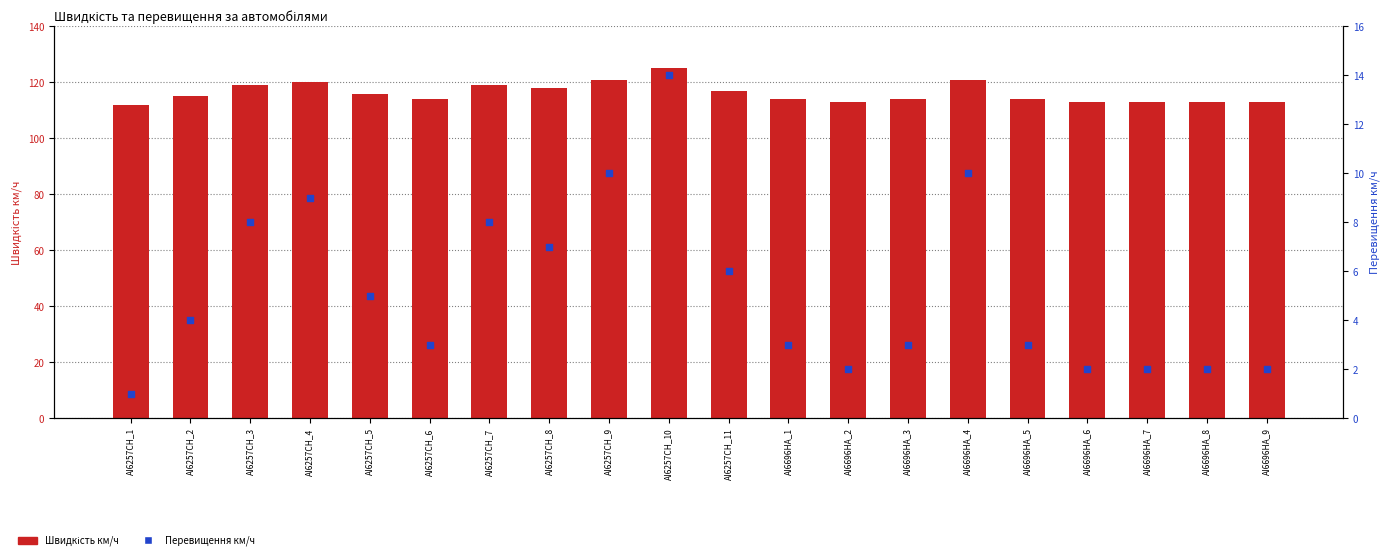

At which category is the sum across all series the highest?

AI6257CH_10